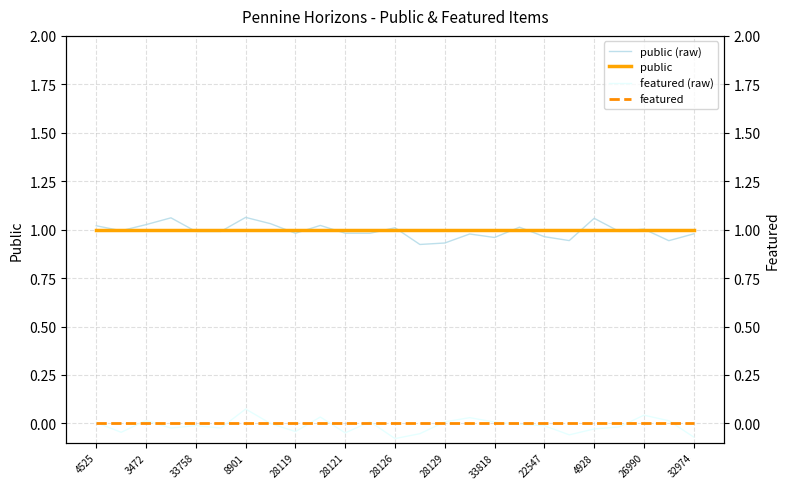

How many lines are shown in the chart?

4